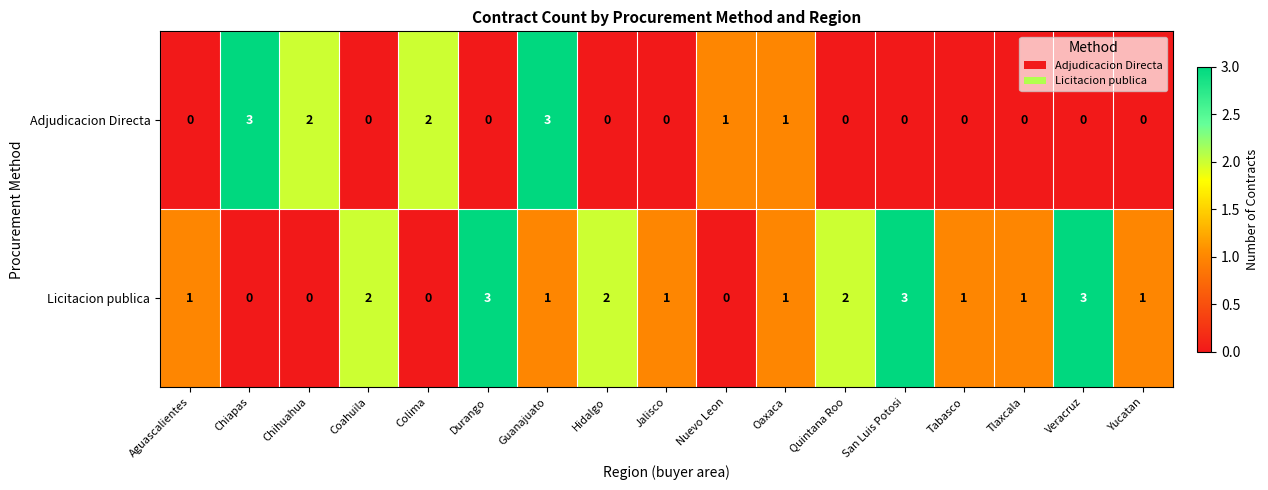

At which category is the sum across all series the highest?

Guanajuato